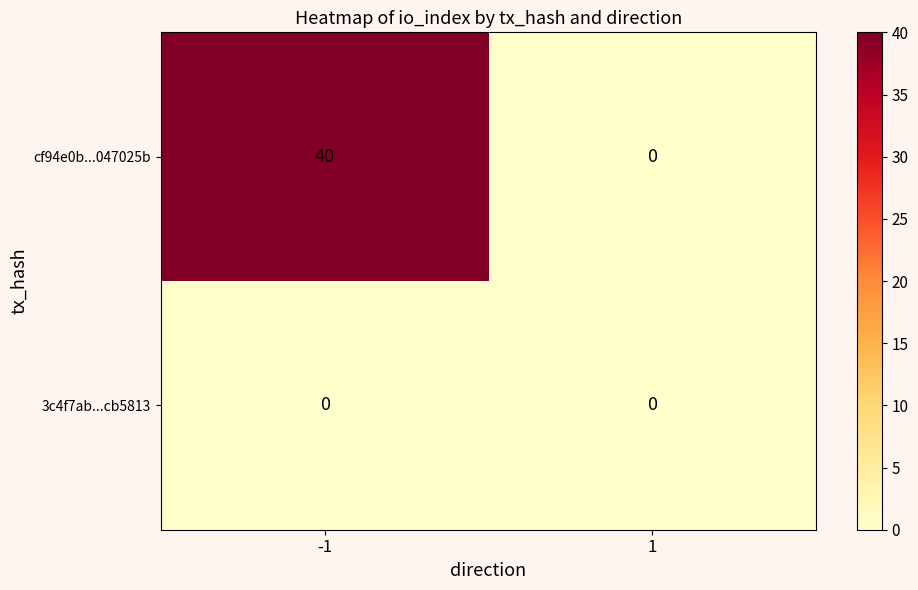

List the labels in order of cf94e0b...047025b value, largest first.

-1, 1